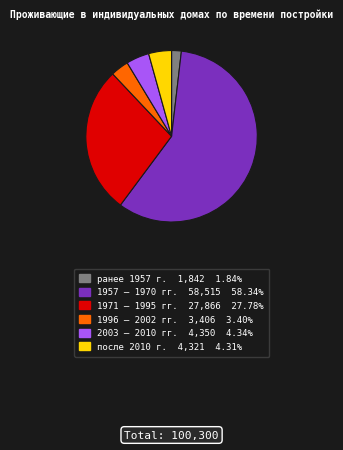

Is there any slice that represents more than half of the pie?

Yes